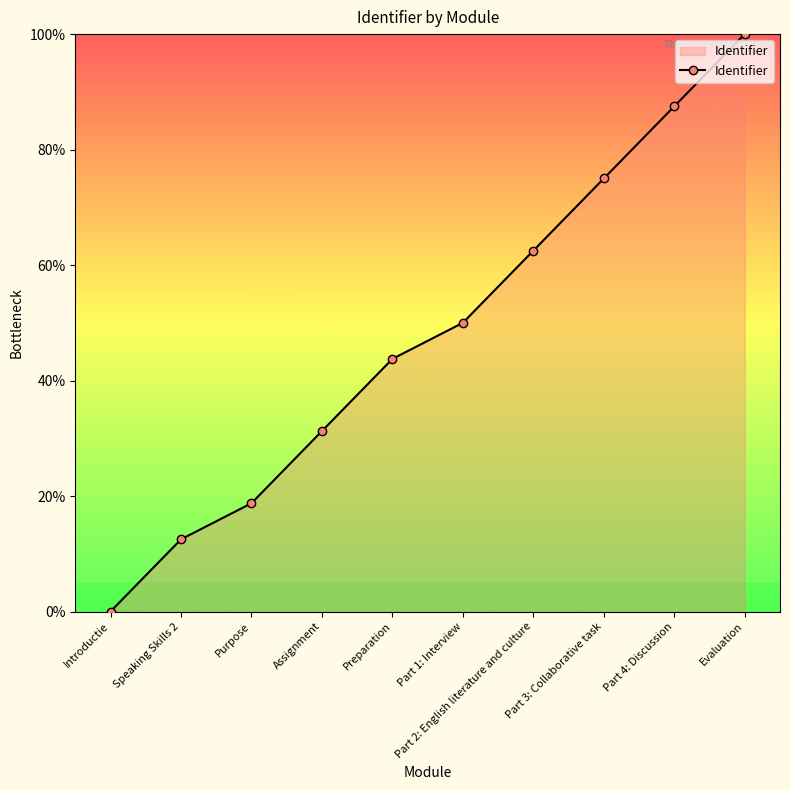

Does the chart have visible grid lines?

No